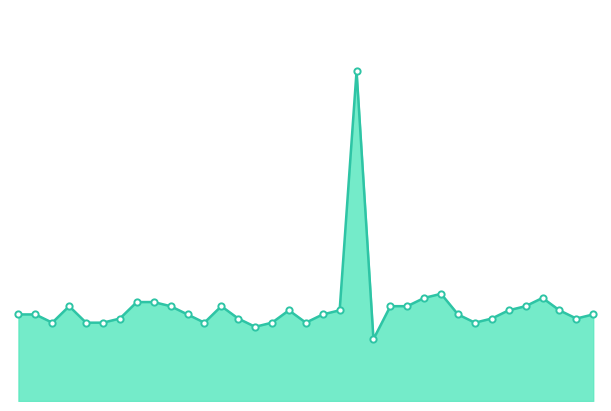

How many values are between 13 and 14?

35